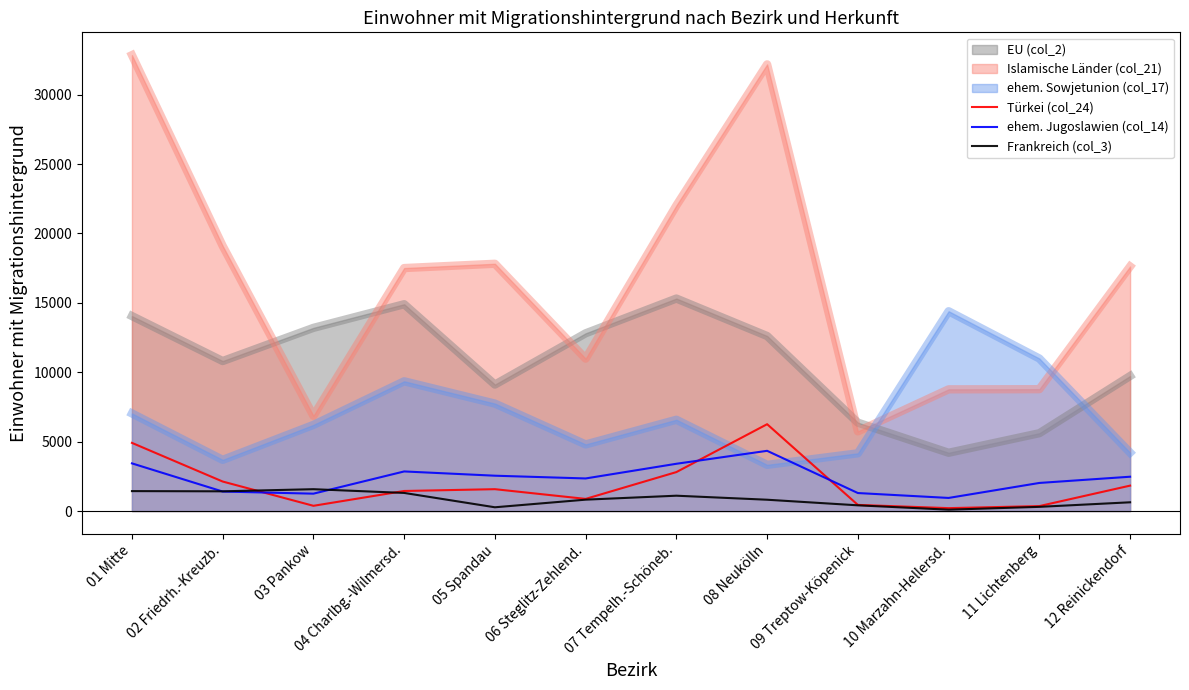

Read the Frankreich (col_3) value at 10 Marzahn-Hellersd..

99